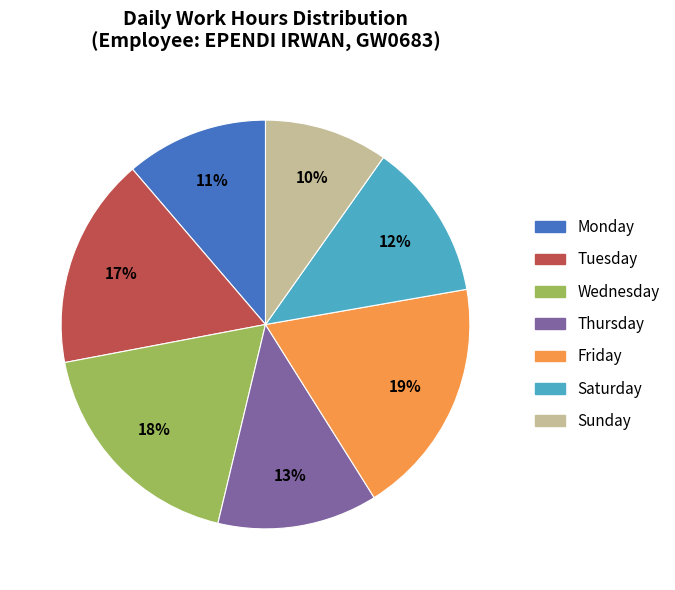

To the nearest percent, what is the average slice percentage?

14%